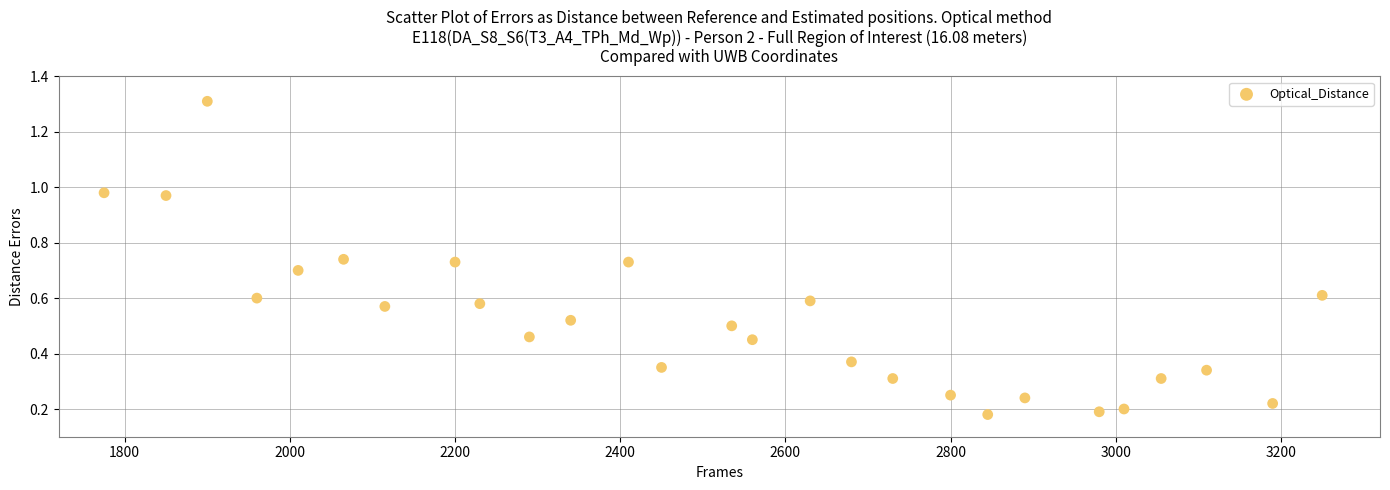

What is the range of X values (max minus min)?

1475.0